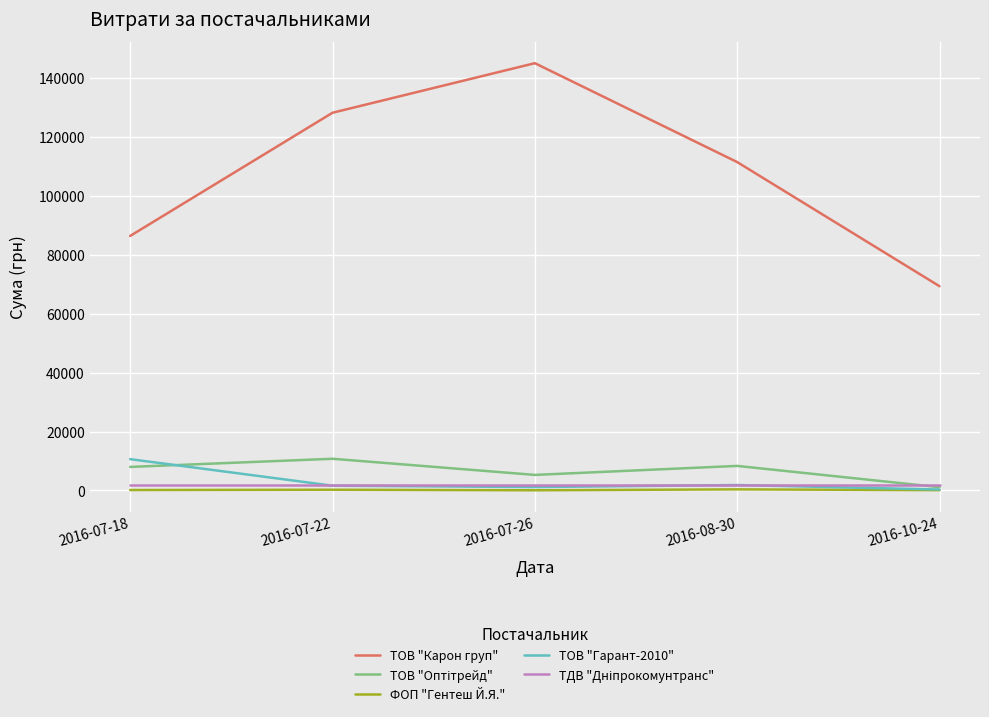

The value of ТОВ "Гарант-2010" at 2016-07-18 is 10628.0. True or false?

True